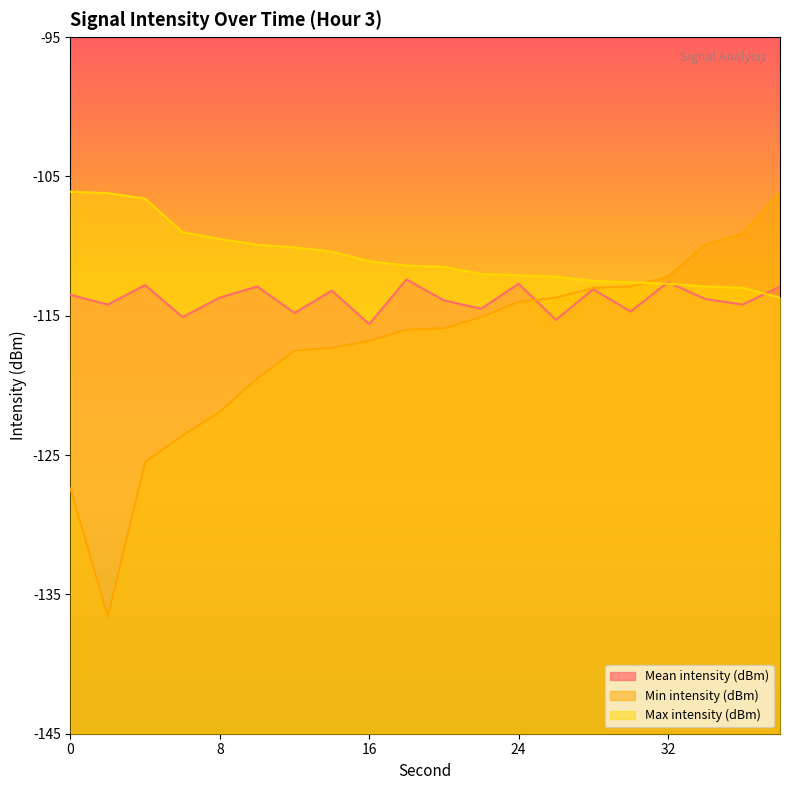

List the series in order of their overall mean, highest first.

Max intensity (dBm), Mean intensity (dBm), Min intensity (dBm)